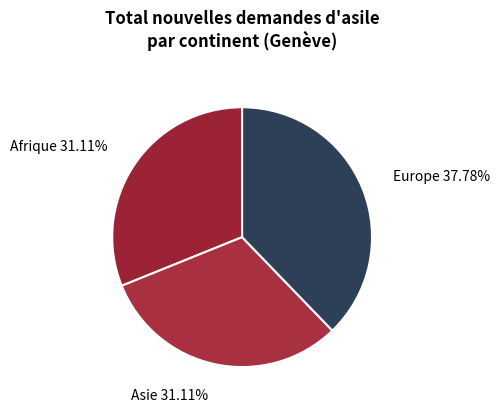

How many slices are in this pie chart?

3